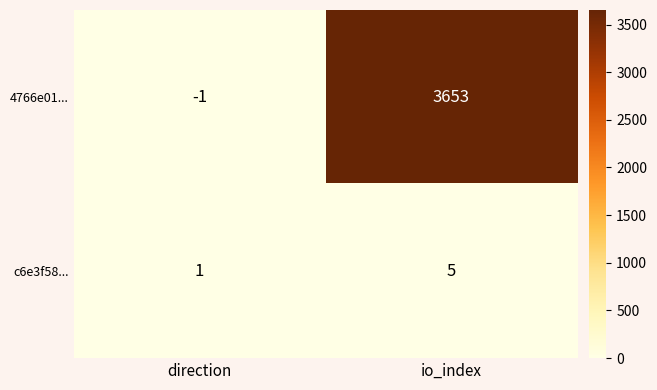

At how many categories does at least one series exceed 10?

1